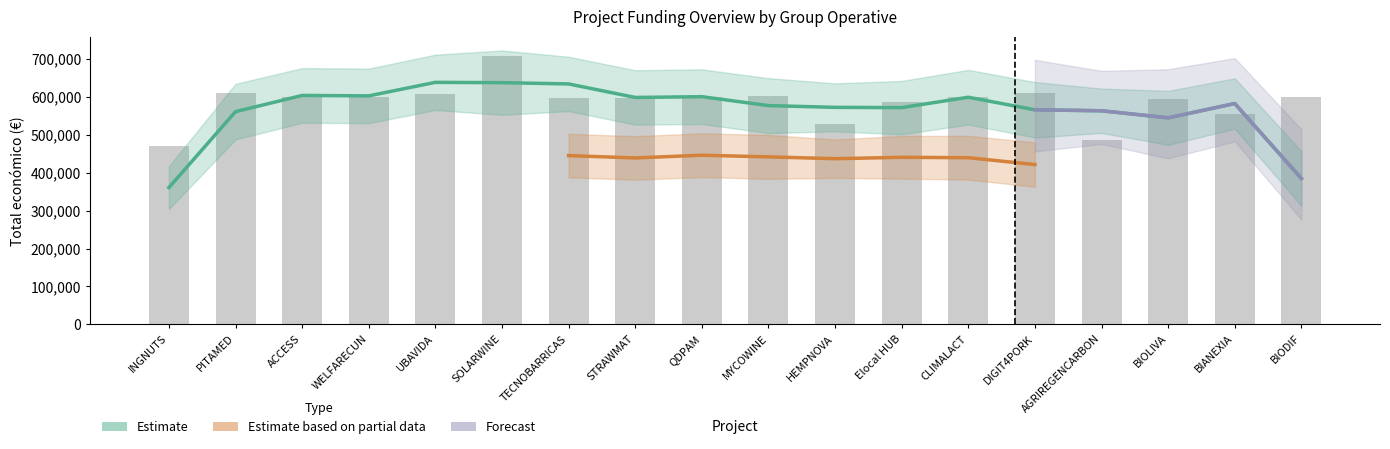

Which has a higher value, DIGIT4PORK or WELFARECUN?

DIGIT4PORK